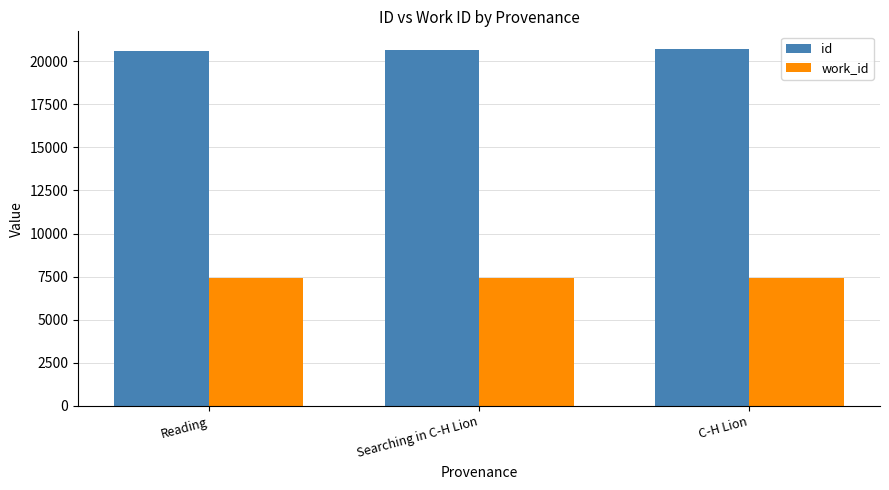

What is the approximate value of work_id at Reading?

7419